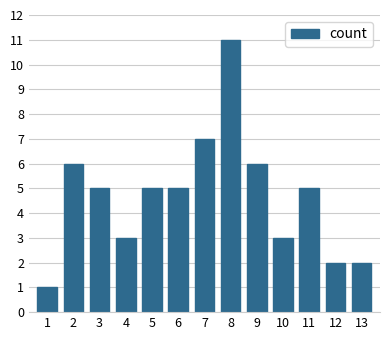

Reading left to right, transcribe all the data shown in this chart.

1	6	5	3	5	5	7	11	6	3	5	2	2